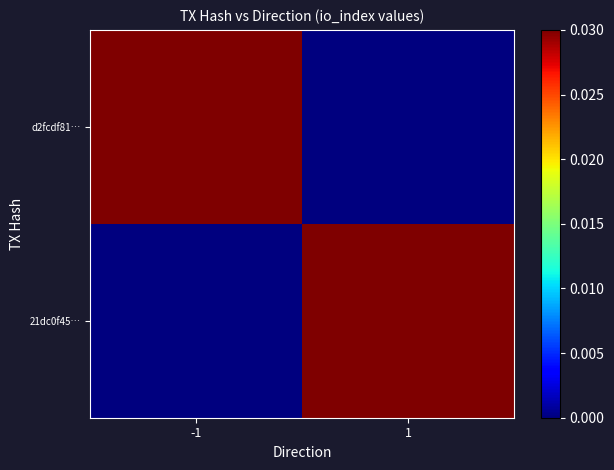

List the series in order of their peak value, lowest first.

21dc0f45…, d2fcdf81…